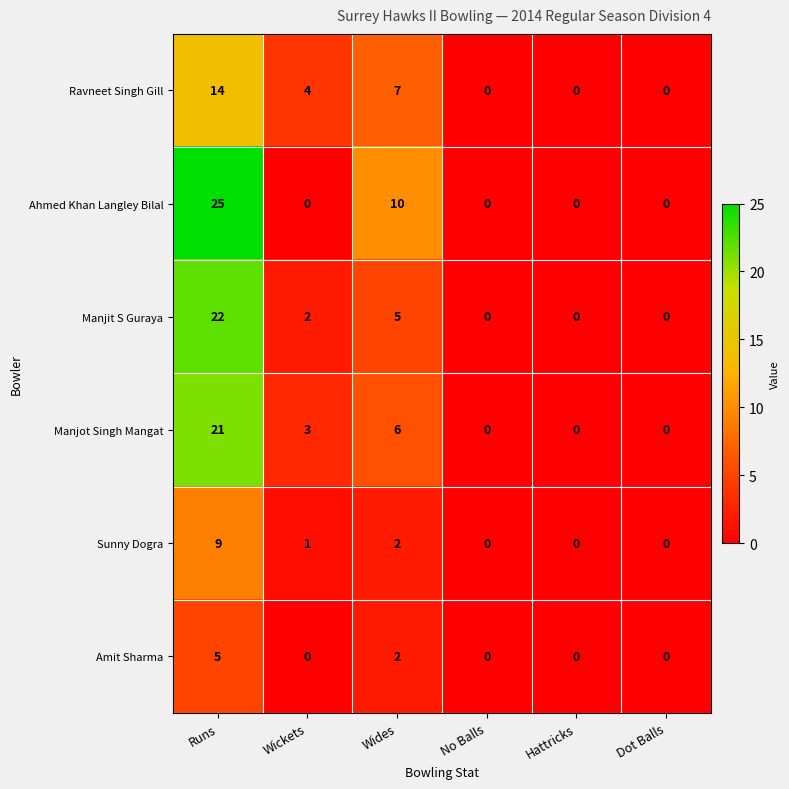

Which series has the largest total across all categories?

Ahmed Khan Langley Bilal